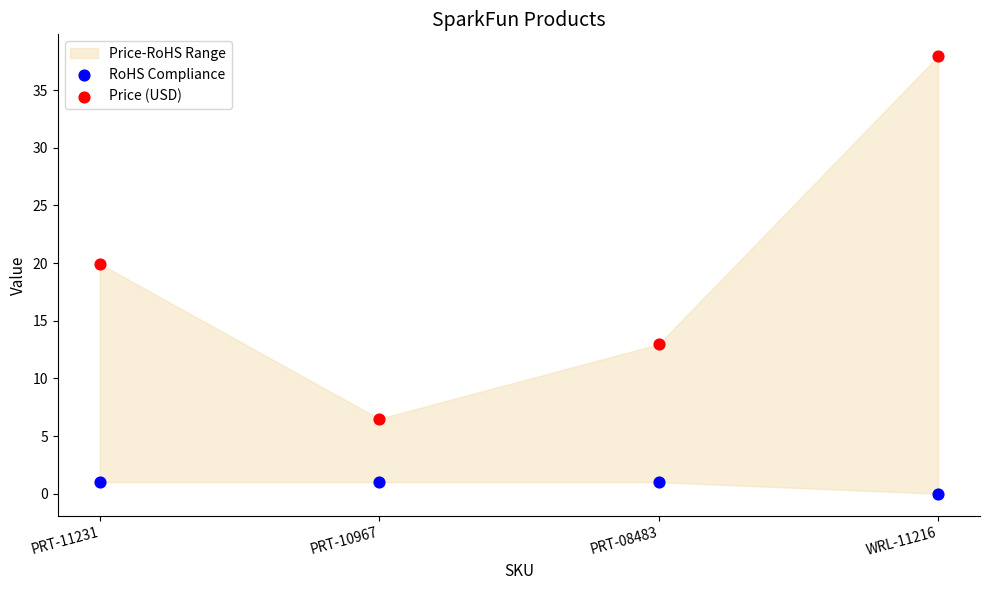

Which series contains the lowest Y value?

RoHS Compliance